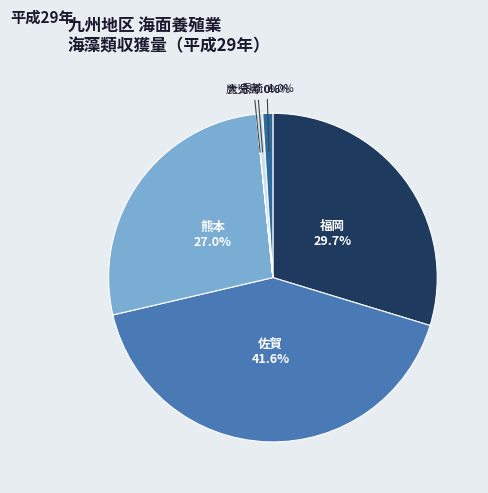

The 福岡 slice represents 30% of the pie. True or false?

True